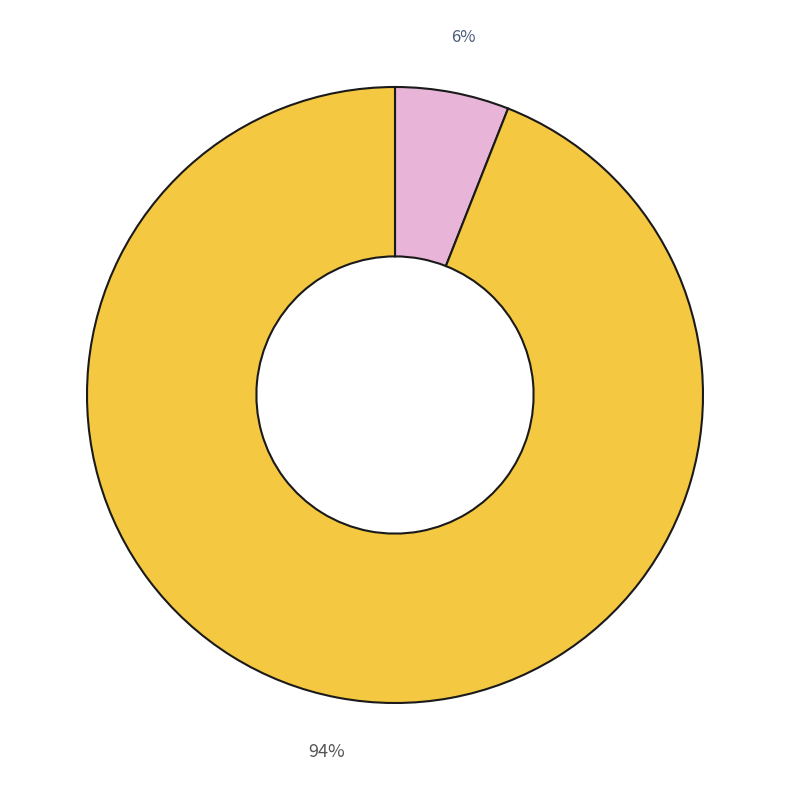

Does any single category account for the majority?

Yes